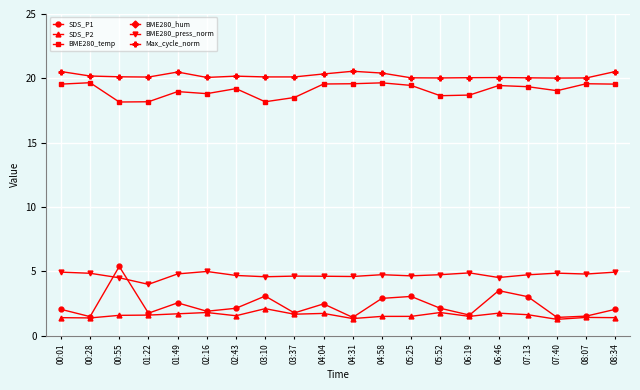

Is this an area chart (filled region under the line)?

No